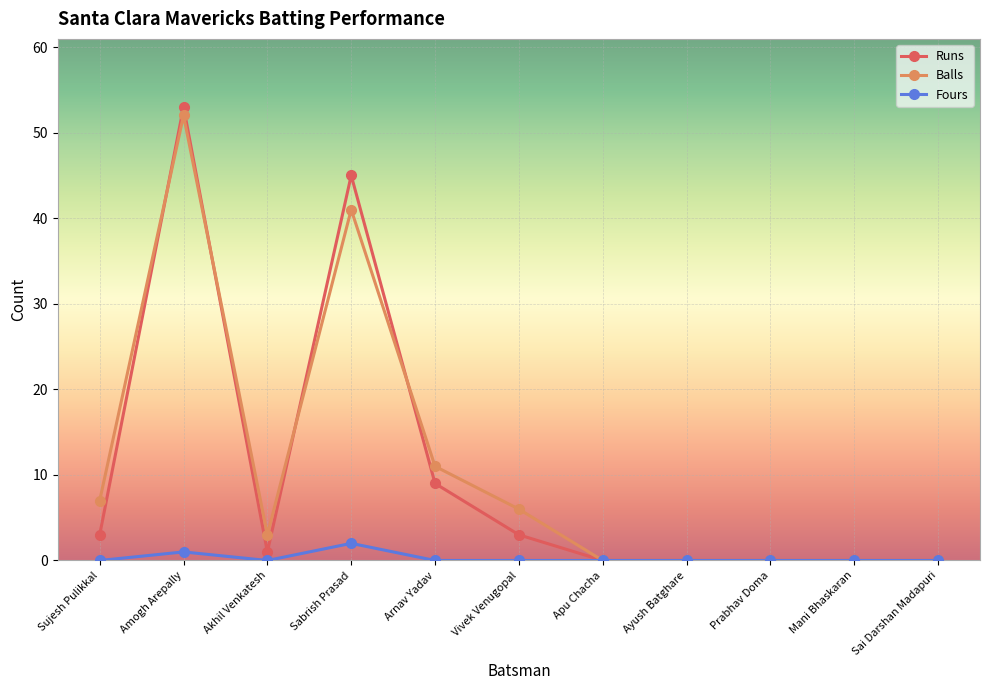

What is the value of the Runs point at the 5th from the left?

9